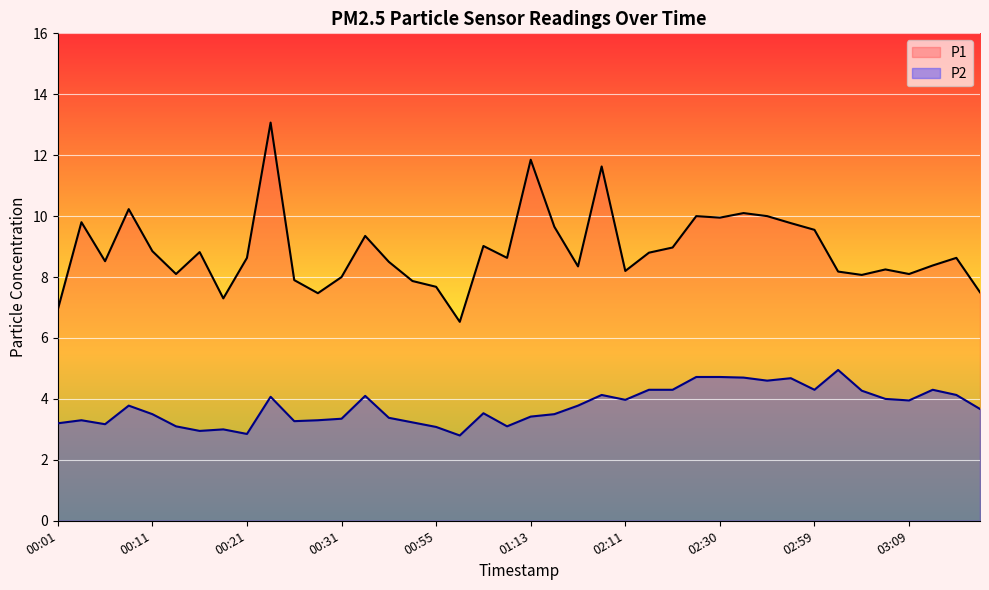

Rank the categories by P2 value from lowest to highest.

00:57, 00:21, 00:16, 00:18, 00:55, 00:13, 01:11, 00:06, 00:01, 00:38, 00:26, 00:03, 00:28, 00:31, 00:36, 01:13, 00:11, 01:53, 01:00, 03:18, 00:08, 01:55, 03:09, 02:11, 03:07, 00:23, 00:33, 02:00, 03:15, 03:04, 02:22, 02:25, 02:59, 03:12, 02:40, 02:43, 02:35, 02:27, 02:30, 03:02